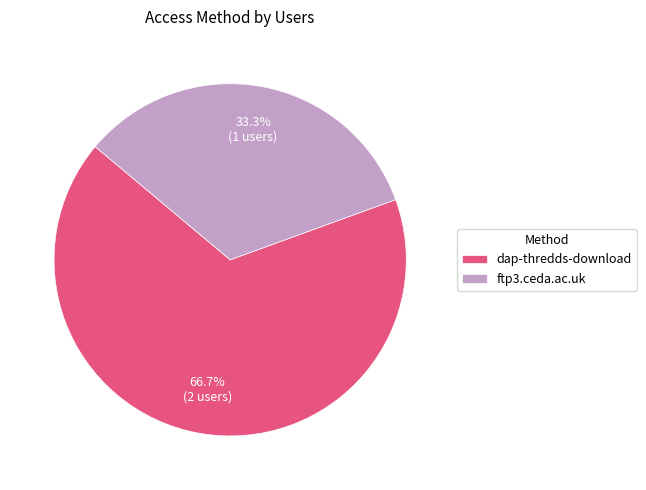

To the nearest percent, what portion does dap-thredds-download represent?

67%